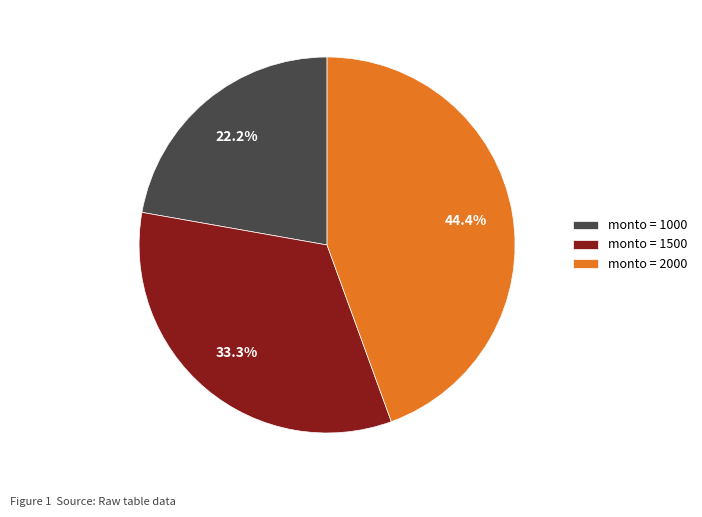

Does any single category account for the majority?

No